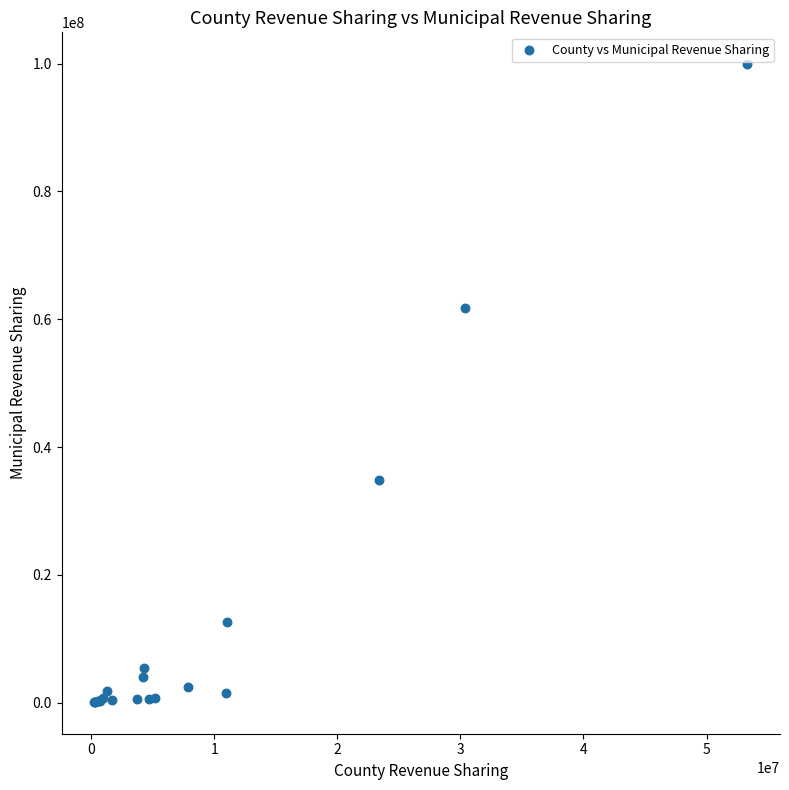

What Y value in the scatter plot is closest to 50016394?

61816390.1